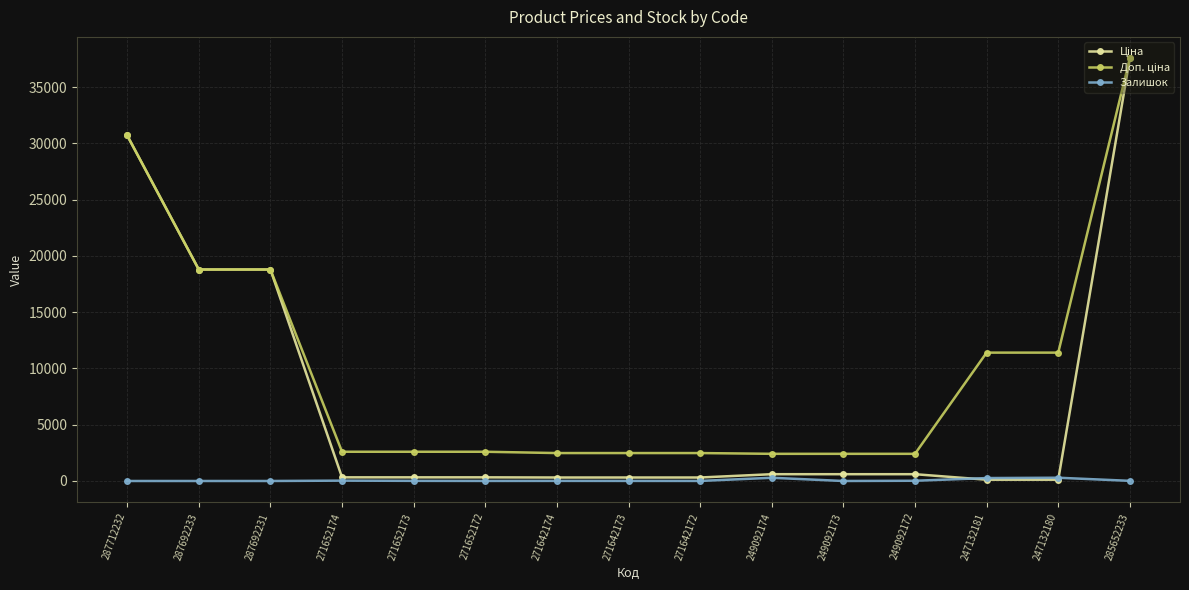

What is the maximum value shown in the chart?

37593.6